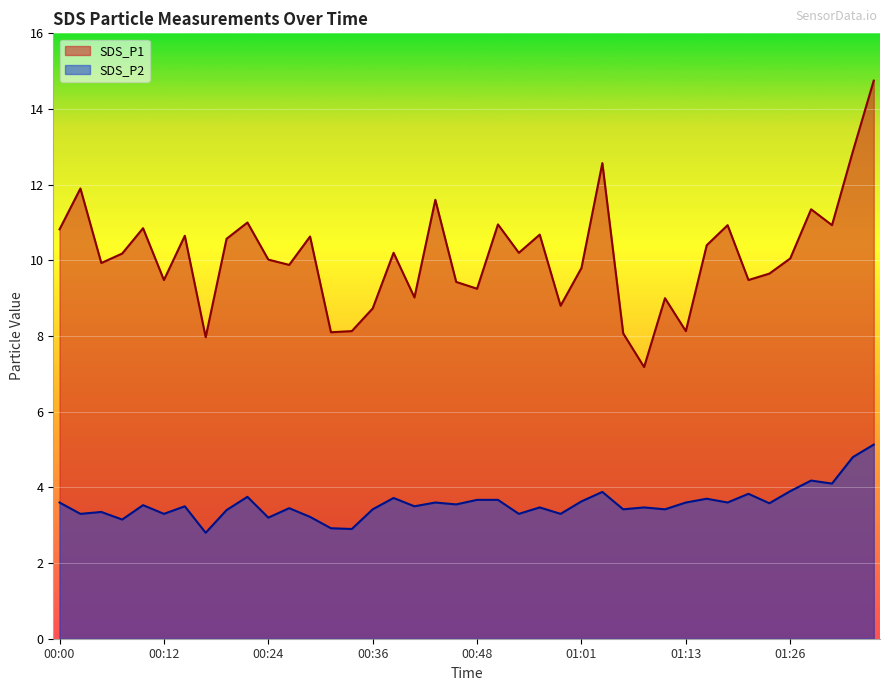

Reading left to right, list all the values displayed in this chart.

SDS_P1: 10.8	11.9	9.9	10.2	10.8	9.5	10.7	8.0	10.6	11.0	10.0	9.9	10.6	8.1	8.1	8.7	10.2	9.0	11.6	9.4	9.2	10.9	10.2	10.7	8.8	9.8	12.6	8.1	7.2	9.0	8.1	10.4	10.9	9.5	9.7	10.1	11.3	10.9	12.9	14.8
SDS_P2: 3.6	3.3	3.4	3.1	3.5	3.3	3.5	2.8	3.4	3.8	3.2	3.5	3.2	2.9	2.9	3.4	3.7	3.5	3.6	3.5	3.7	3.7	3.3	3.5	3.3	3.6	3.9	3.4	3.5	3.4	3.6	3.7	3.6	3.8	3.6	3.9	4.2	4.1	4.8	5.1